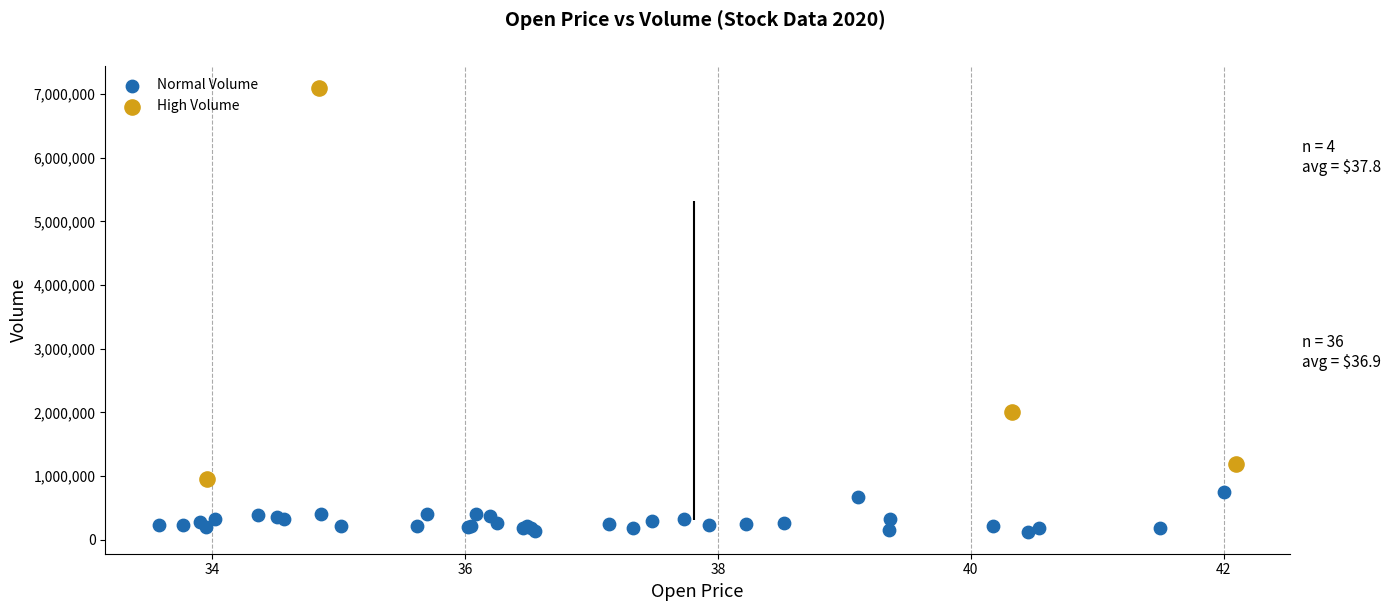

Which series contains the lowest Y value?

Normal Volume